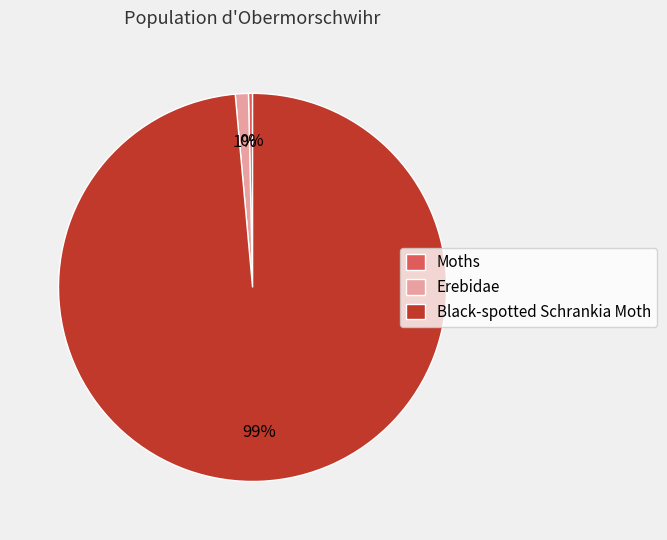

Rank the categories by value from lowest to highest.

Moths, Erebidae, Black-spotted Schrankia Moth